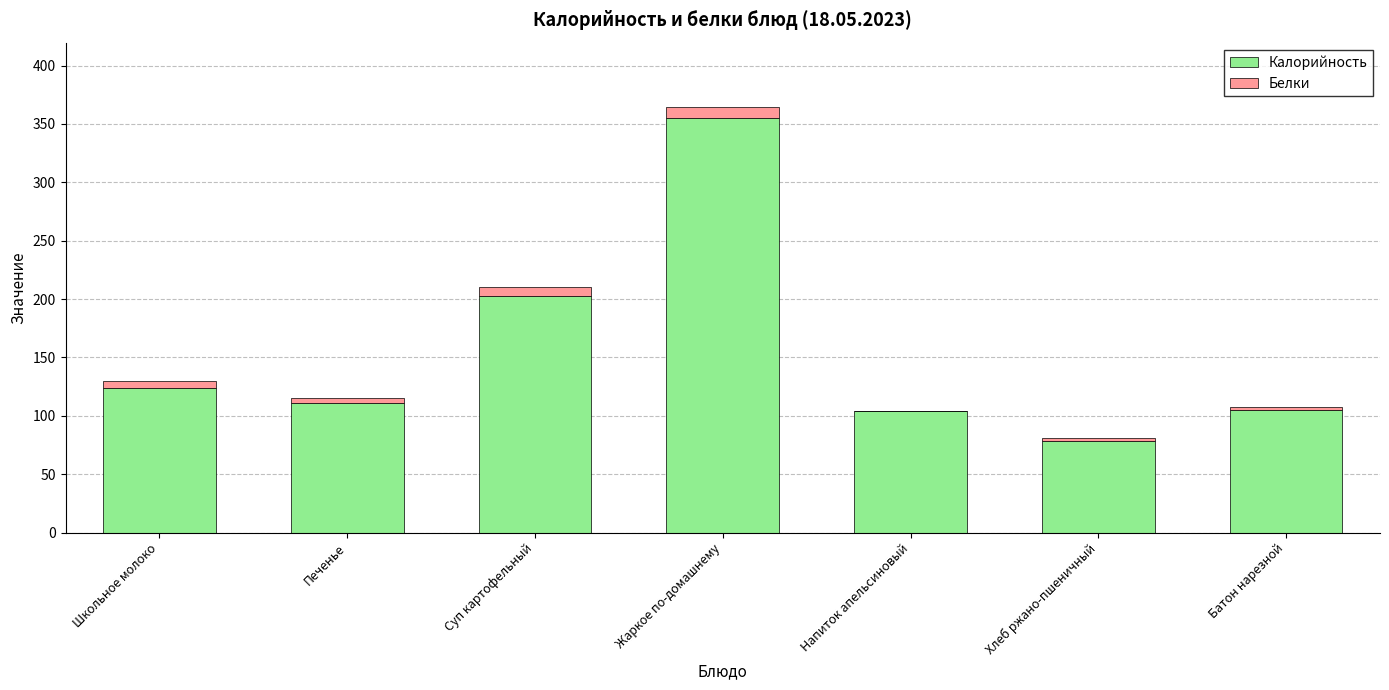

What is the total value across all series at Жаркое по-домашнему?

364.9